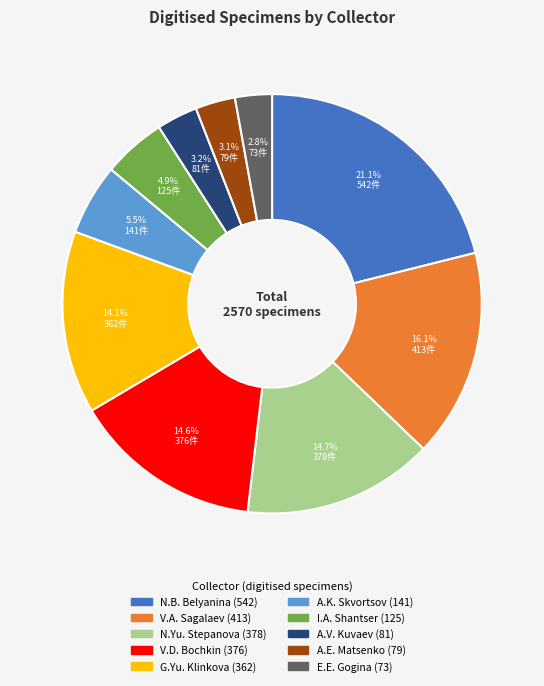

Is it true that A.E. Matsenko is 14% of the pie?

False